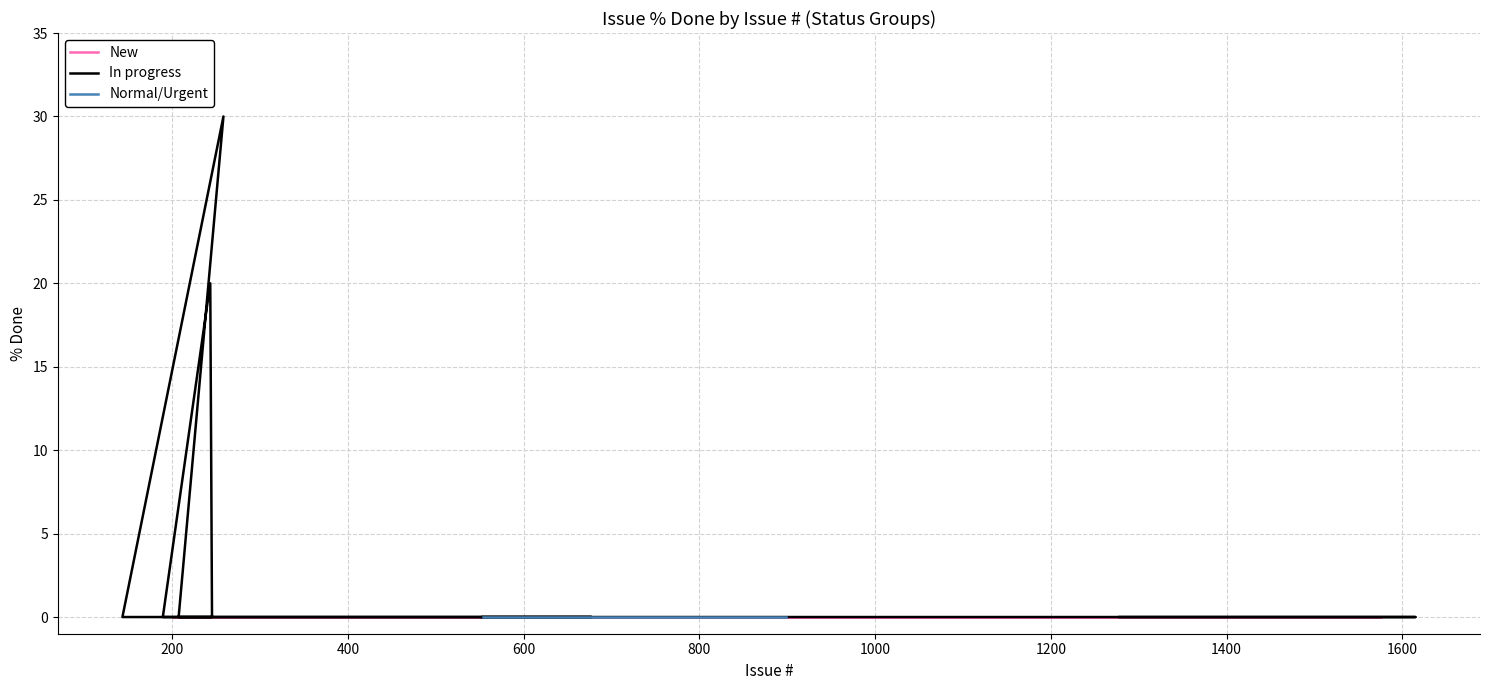

What is the difference between the maximum and minimum values?

30